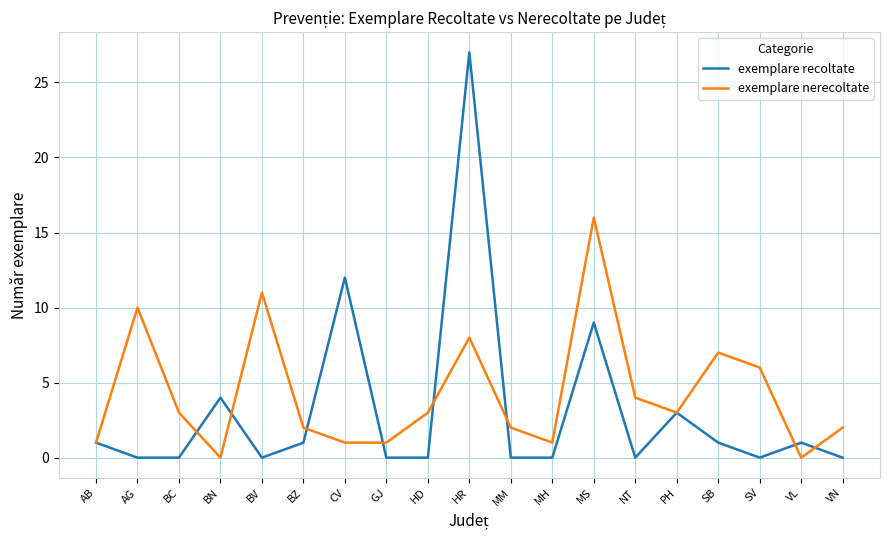

Does the chart have visible grid lines?

Yes